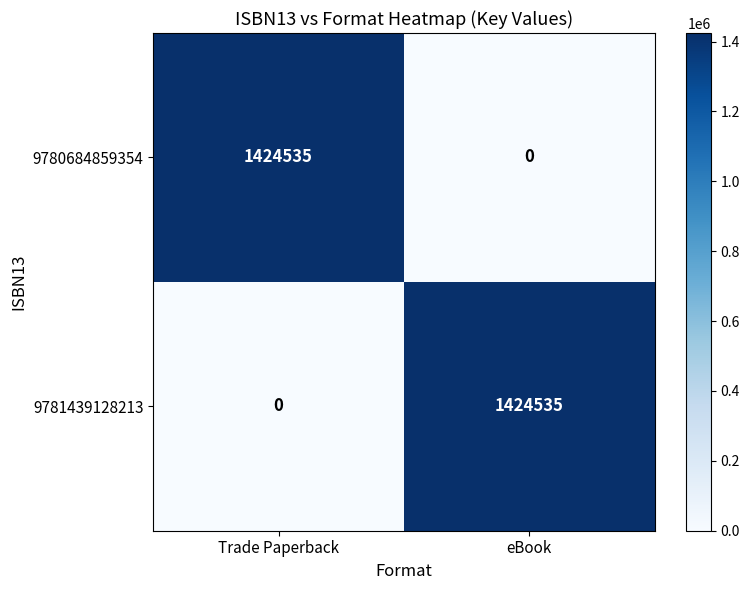

How many data points does each series have?

2